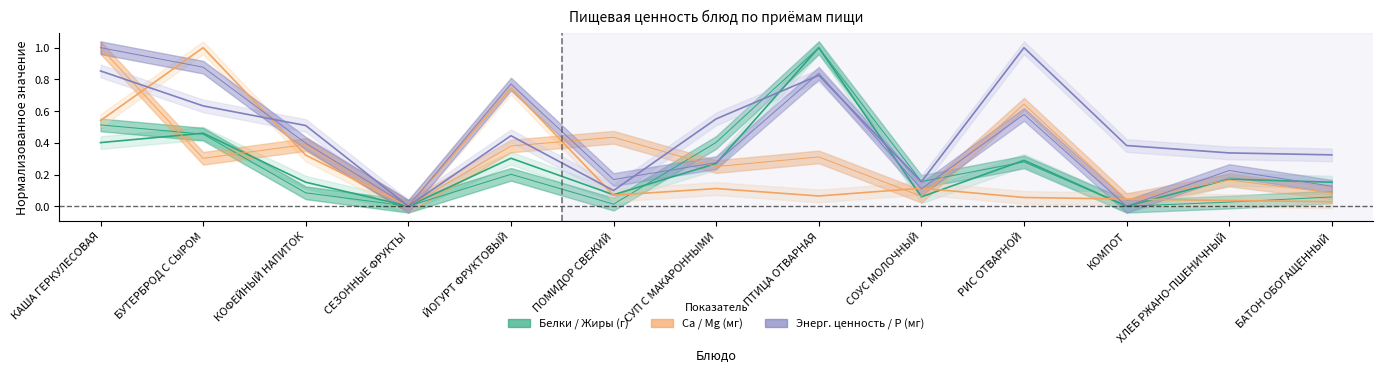

What is the difference between the second highest and minimum values in the Р (мг) series?

0.9